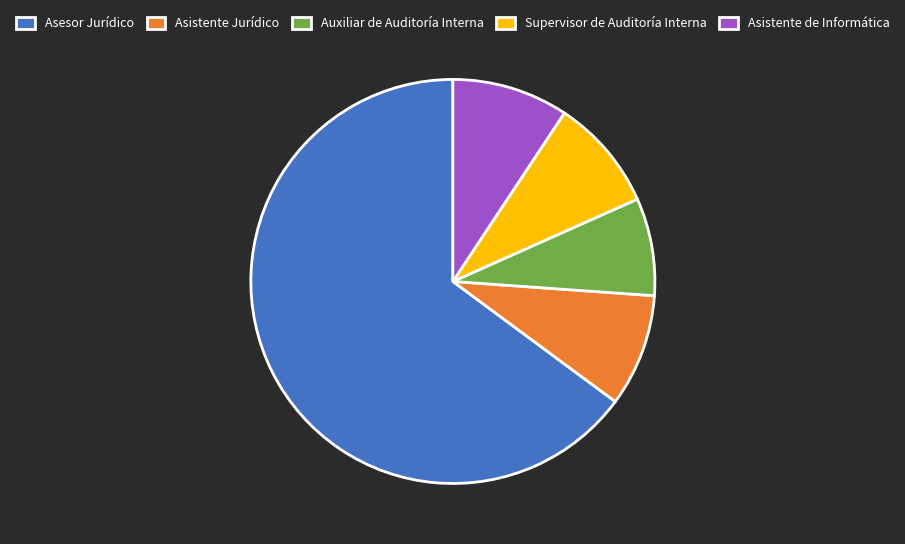

Which category has the biggest portion of the pie?

Asesor Jurídico